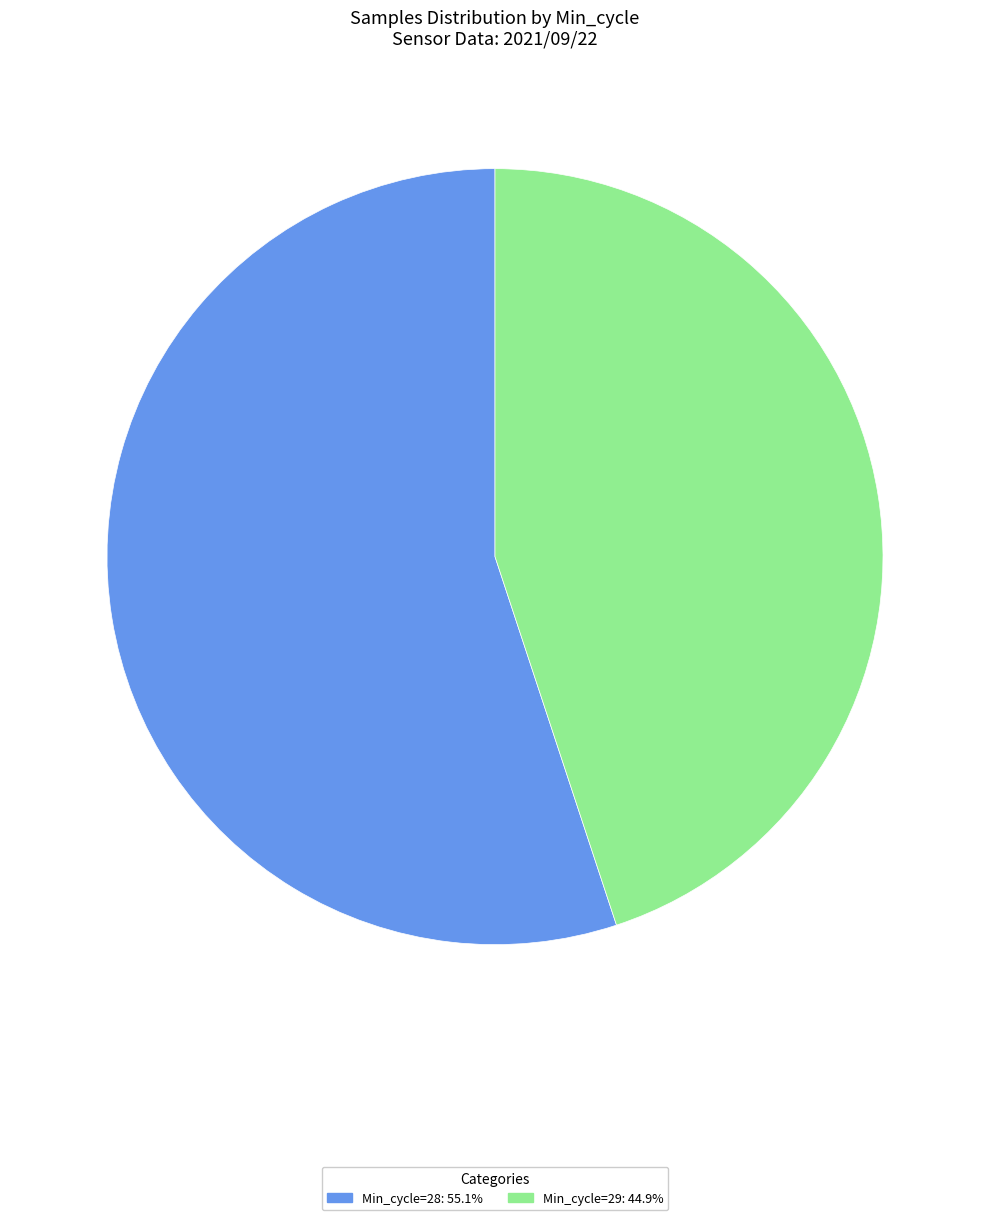

Is there any slice that represents more than half of the pie?

Yes